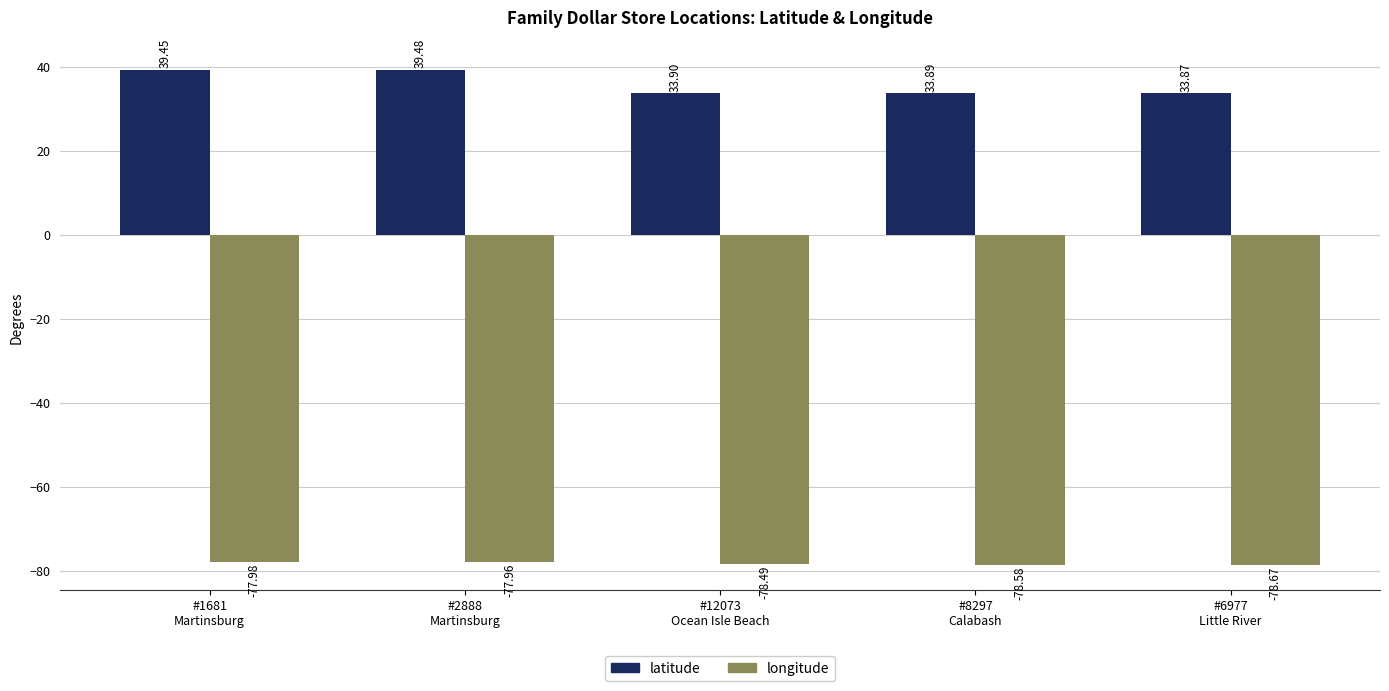

Which category has the lowest value across all series?

#6977
Little River